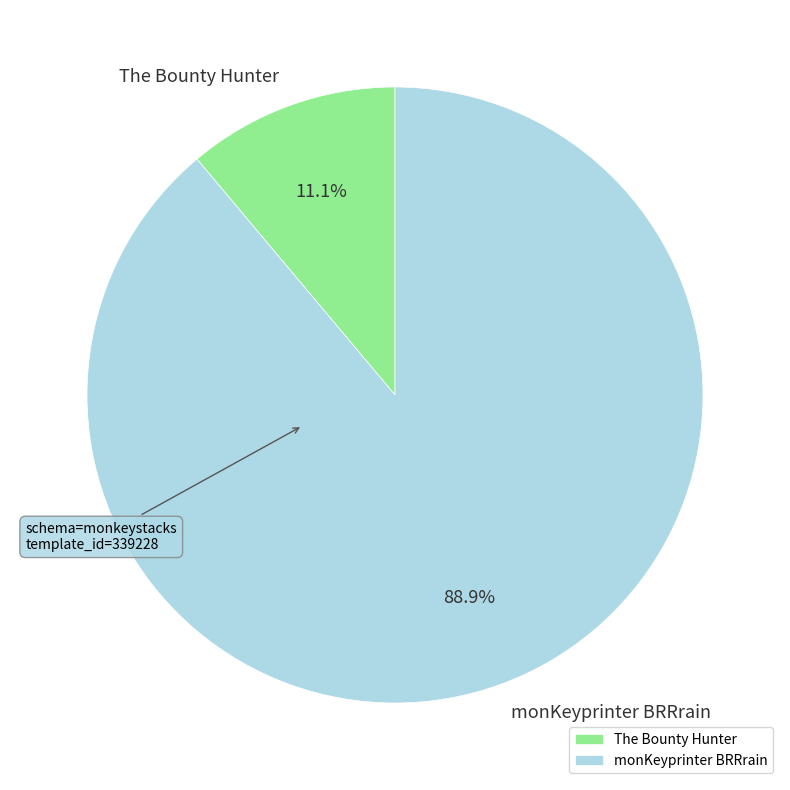

Approximately how many times larger is the value at monKeyprinter BRRrain compared to The Bounty Hunter?

8.0